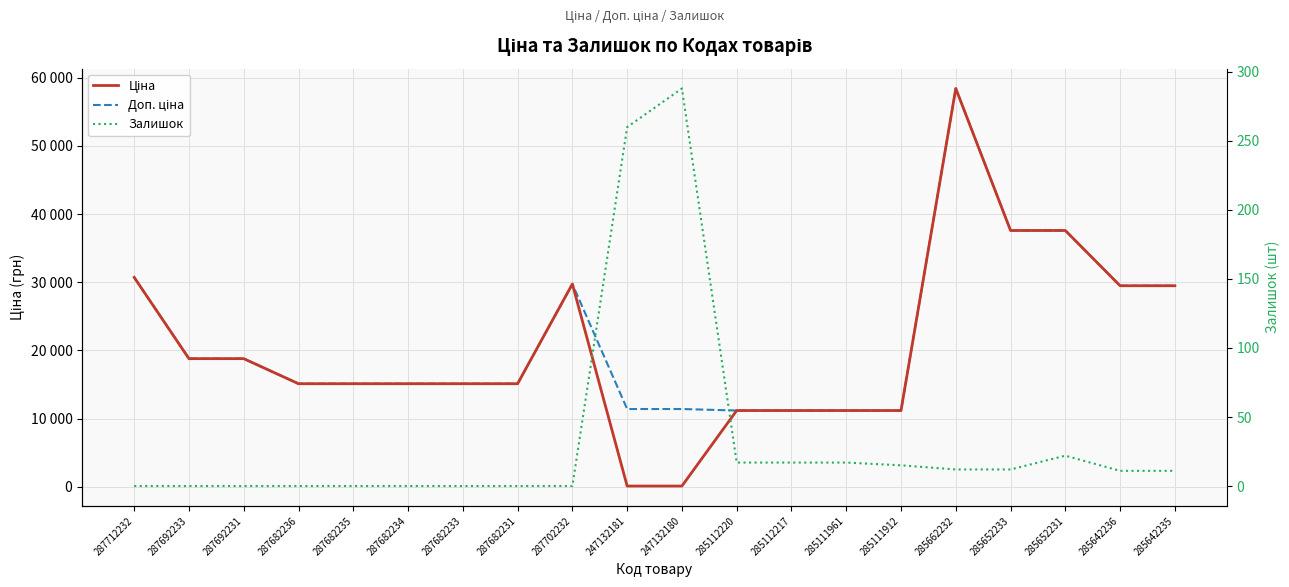

What is the difference between the Доп. ціна values at 287682236 and 287712232?

15597.1